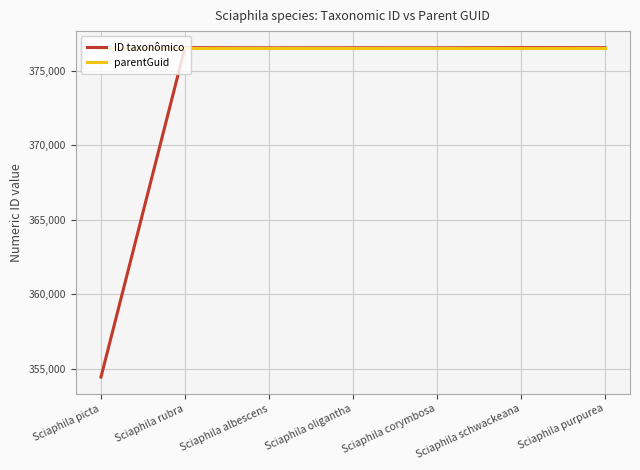

What value does the parentGuid series have at Sciaphila oligantha?

376558